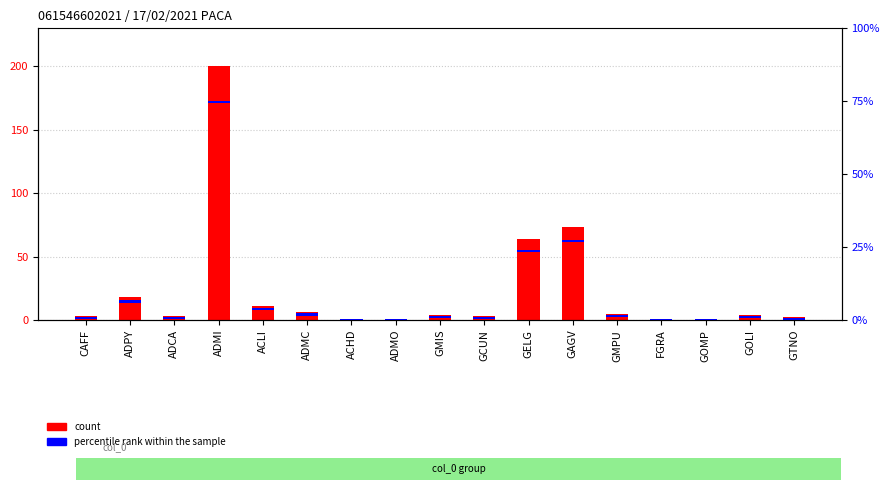

Rank the series by their average value, from highest to lowest.

count, percentile rank within the sample